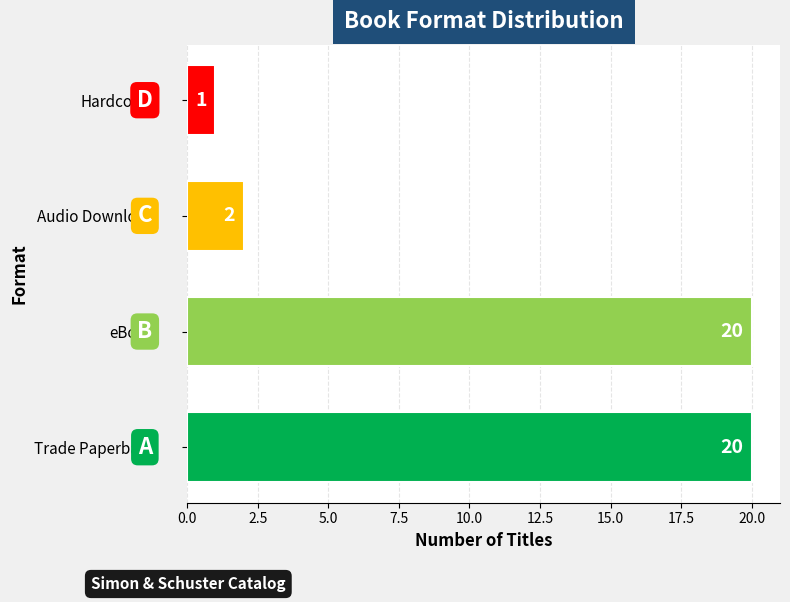

Count the number of categories in the chart.

4